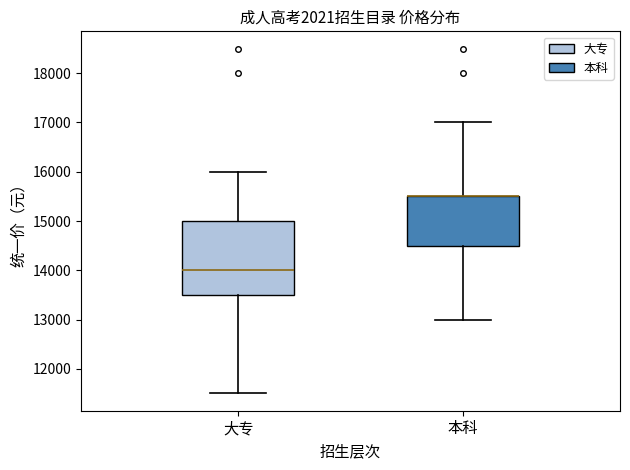

Where does the upper whisker of the box for 本科 end on the y-axis? The values are not printed on the chart, so give them approximately, as read against the axis.

17000